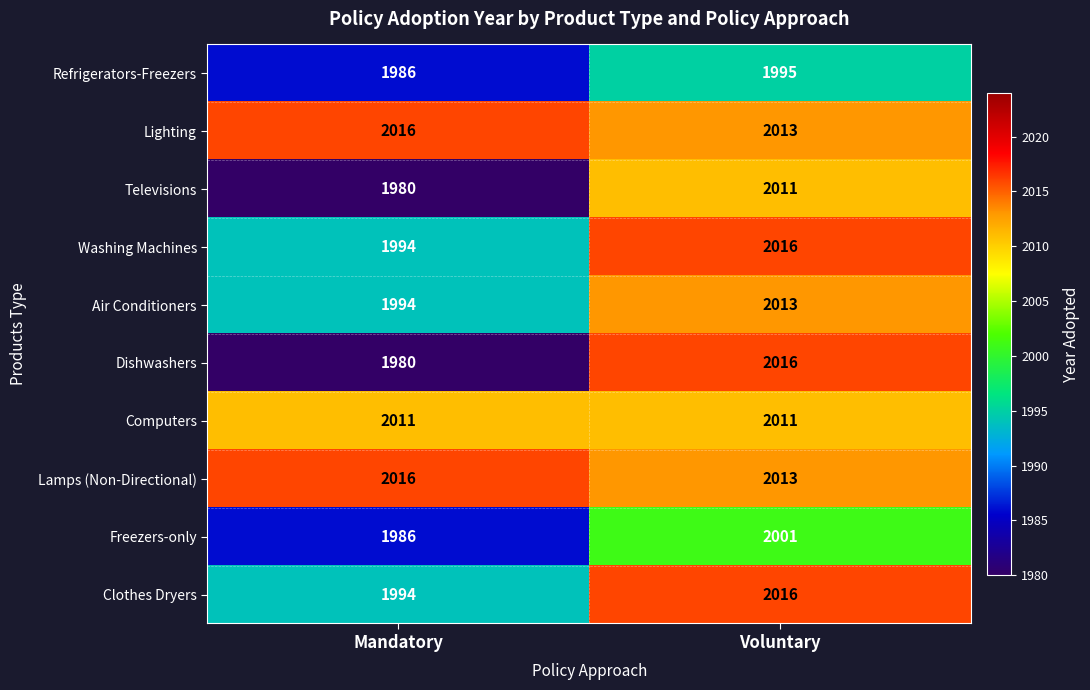

List the labels in order of Freezers-only value, largest first.

Voluntary, Mandatory